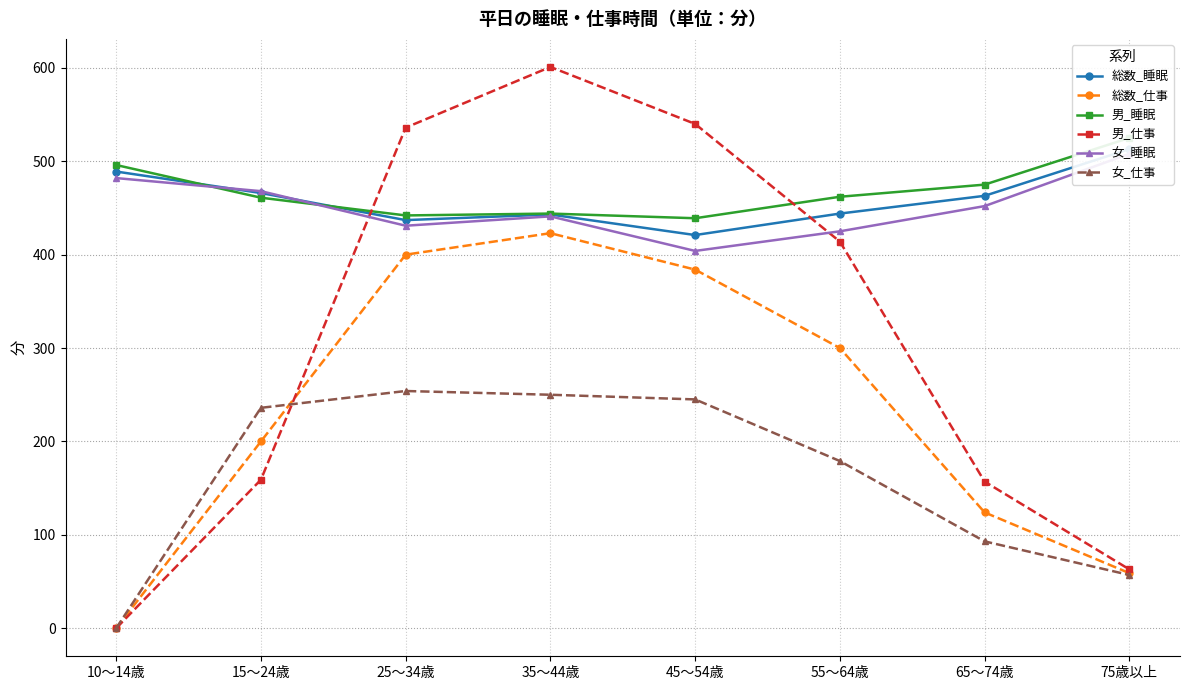

What is the maximum value shown in the chart?

601